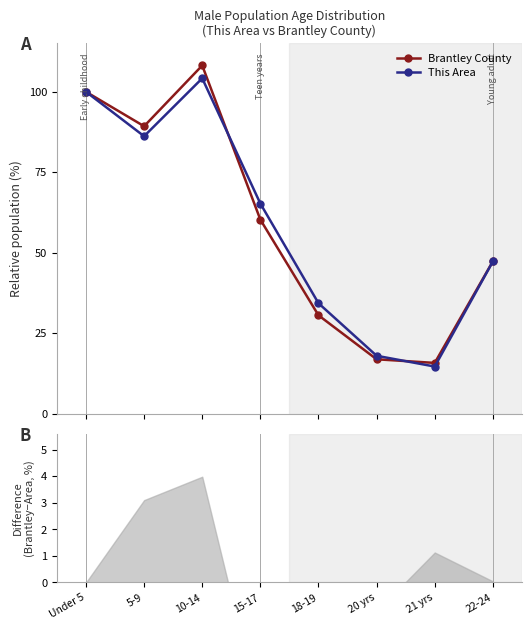

Count the number of categories in the chart.

8